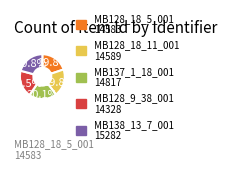

What is the largest slice in the pie chart?

MB138_13_7_001